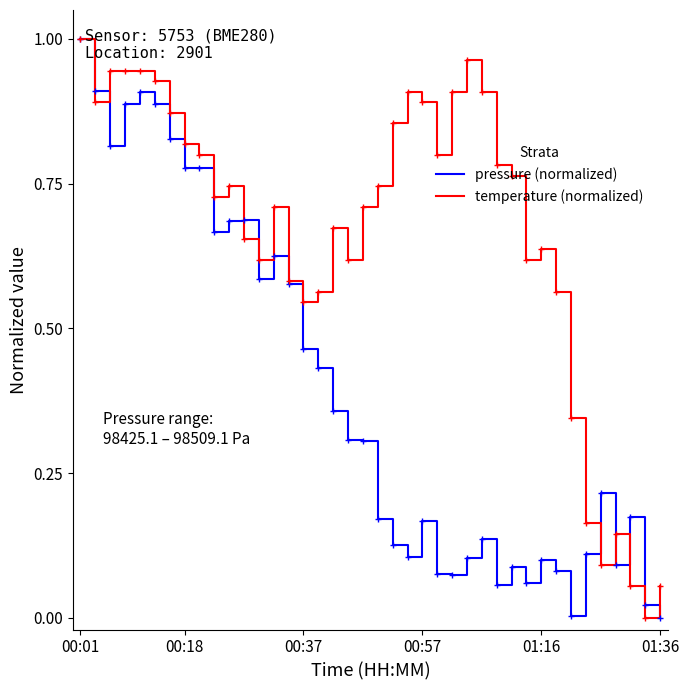

Rank the series by their average value, from highest to lowest.

temperature (normalized), pressure (normalized)